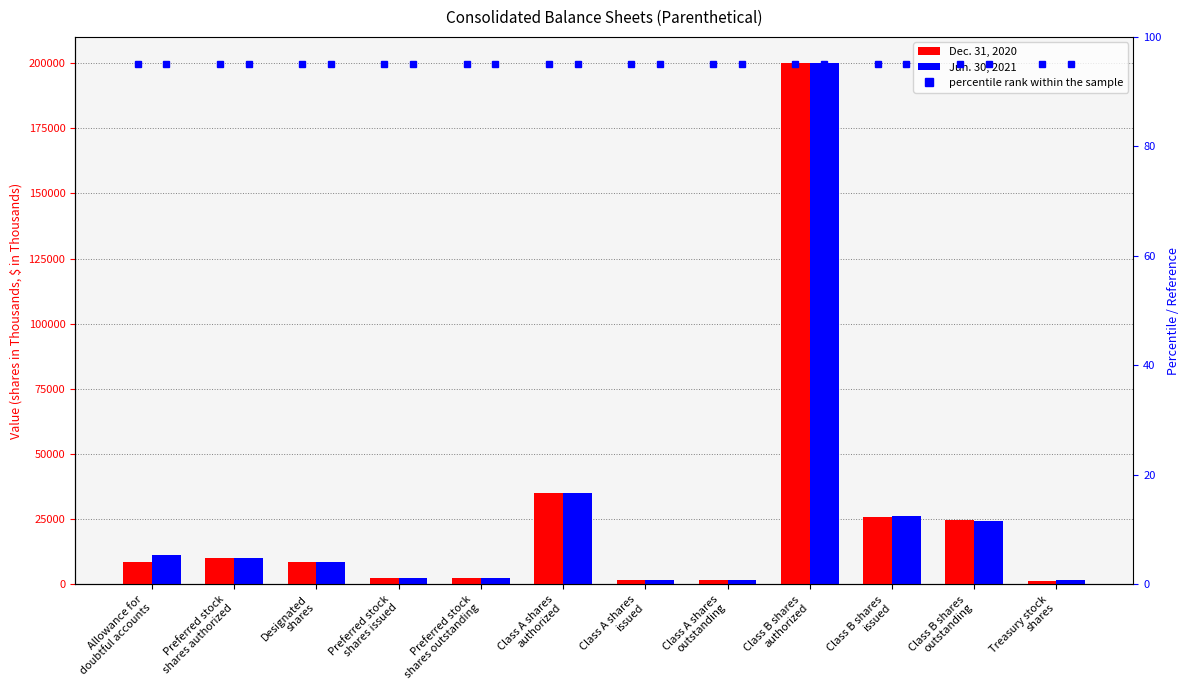

Is it true that percentile rank within the sample equals 95 at Designated
shares?

True